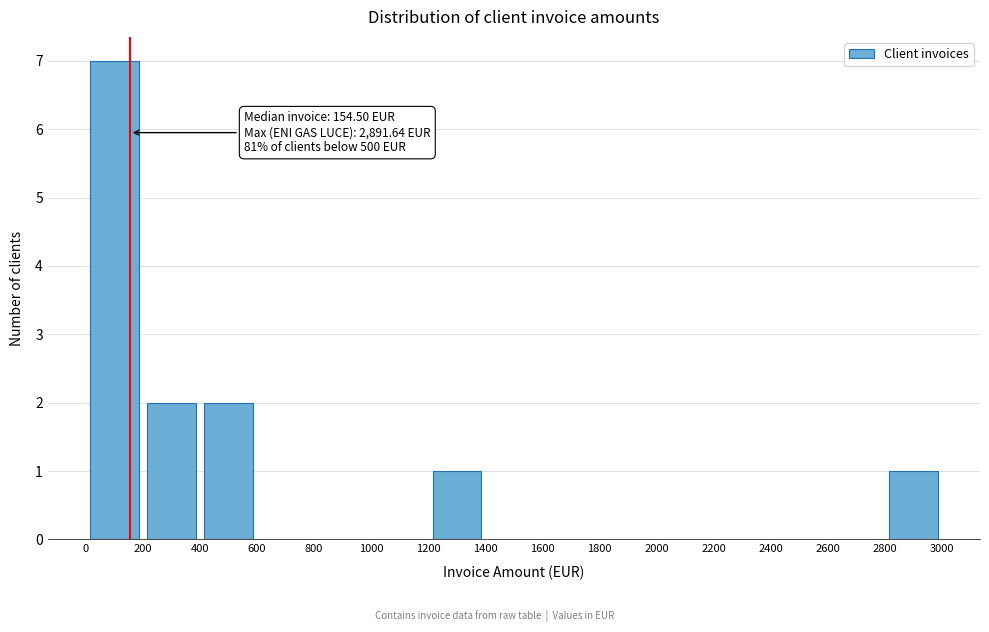

Over which range of the x-axis is the bar tallest?

0 to 200